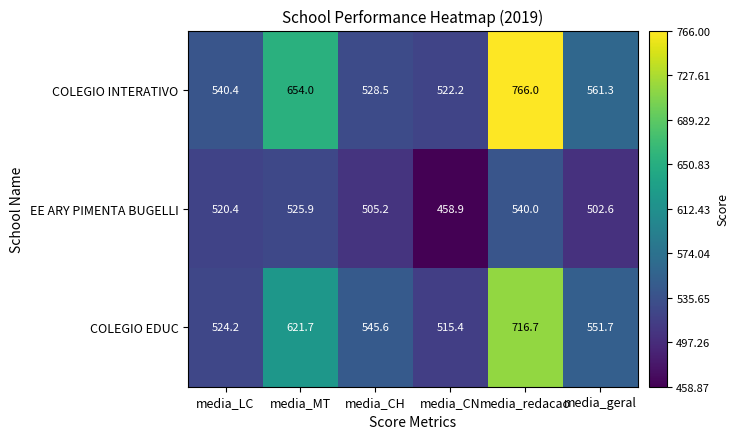

Which series changed the most between media_MT and media_geral?

COLEGIO INTERATIVO